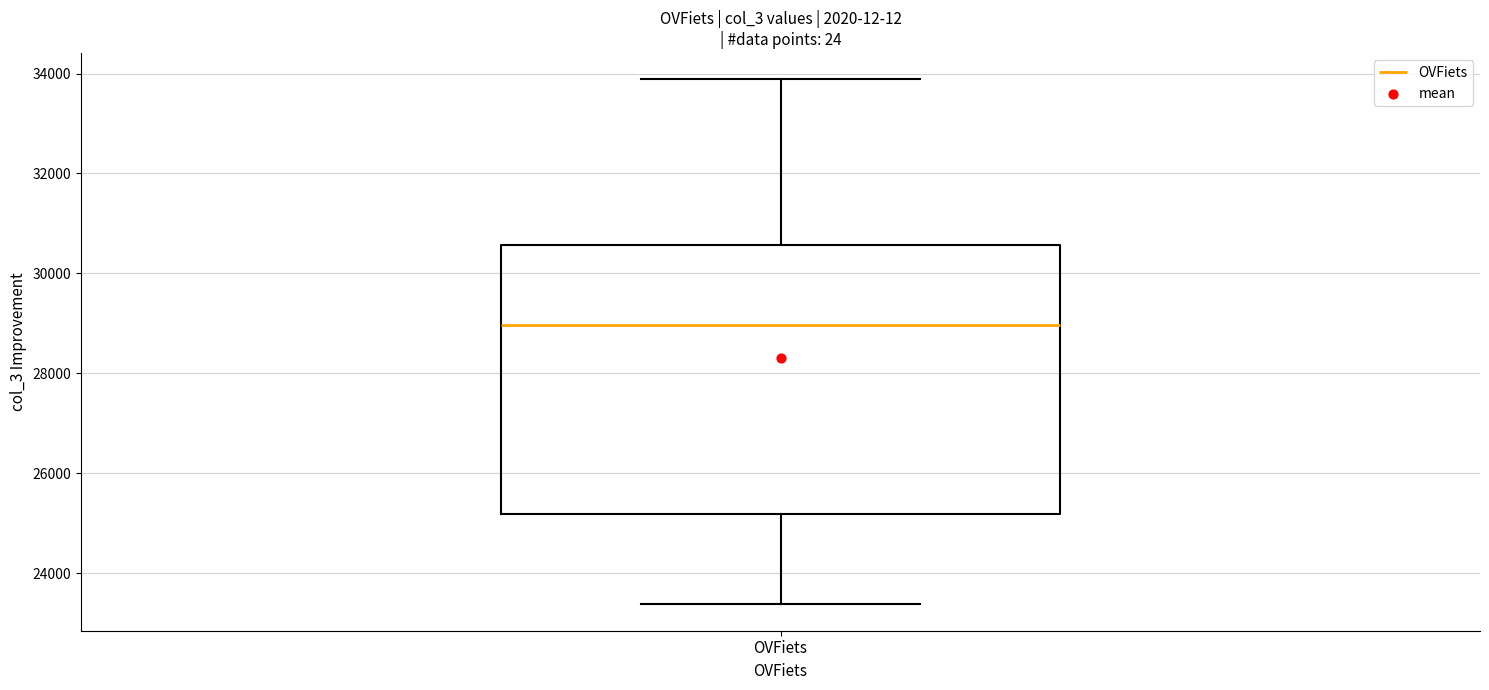

Where does the median line of the box for OVFiets sit on the y-axis? The values are not printed on the chart, so give them approximately, as read against the axis.

29000